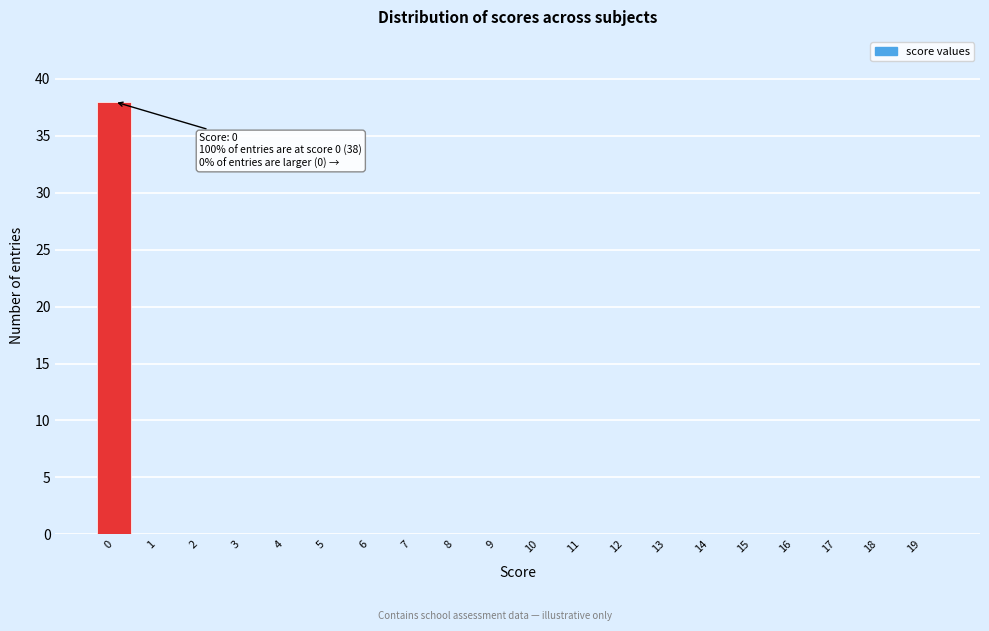

Reading left to right, transcribe all the data shown in this chart.

0=38	1=0	2=0	3=0	4=0	5=0	6=0	7=0	8=0	9=0	10=0	11=0	12=0	13=0	14=0	15=0	16=0	17=0	18=0	19=0